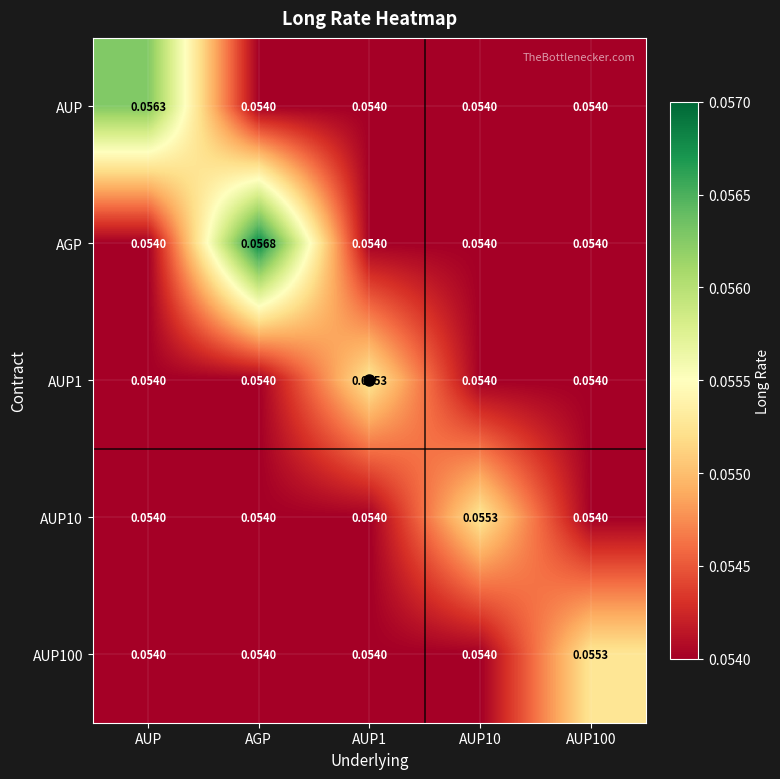

Is the value of AUP1 at AUP1 greater than the value of AUP10 at AUP1?

Yes